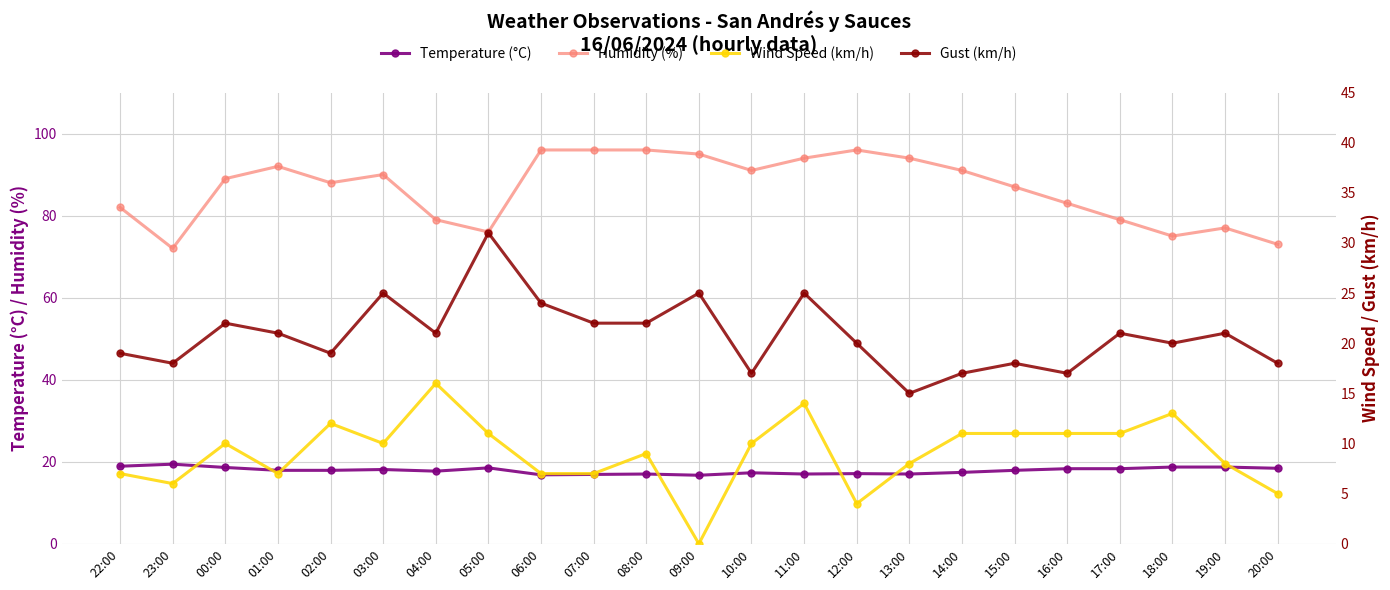

List the labels in order of Gust (km/h) value, smallest first.

13:00, 10:00, 14:00, 16:00, 23:00, 15:00, 20:00, 22:00, 02:00, 12:00, 18:00, 01:00, 04:00, 17:00, 19:00, 00:00, 07:00, 08:00, 06:00, 03:00, 09:00, 11:00, 05:00